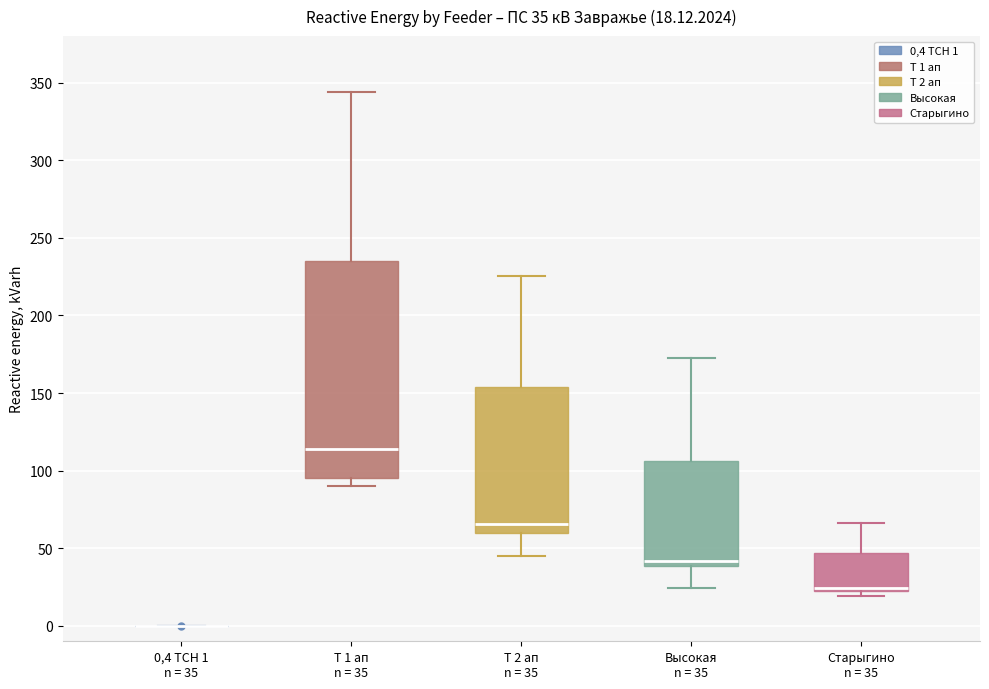

Which box is the tallest, from its lower edge to its upper edge?

Т 1 ап n = 35